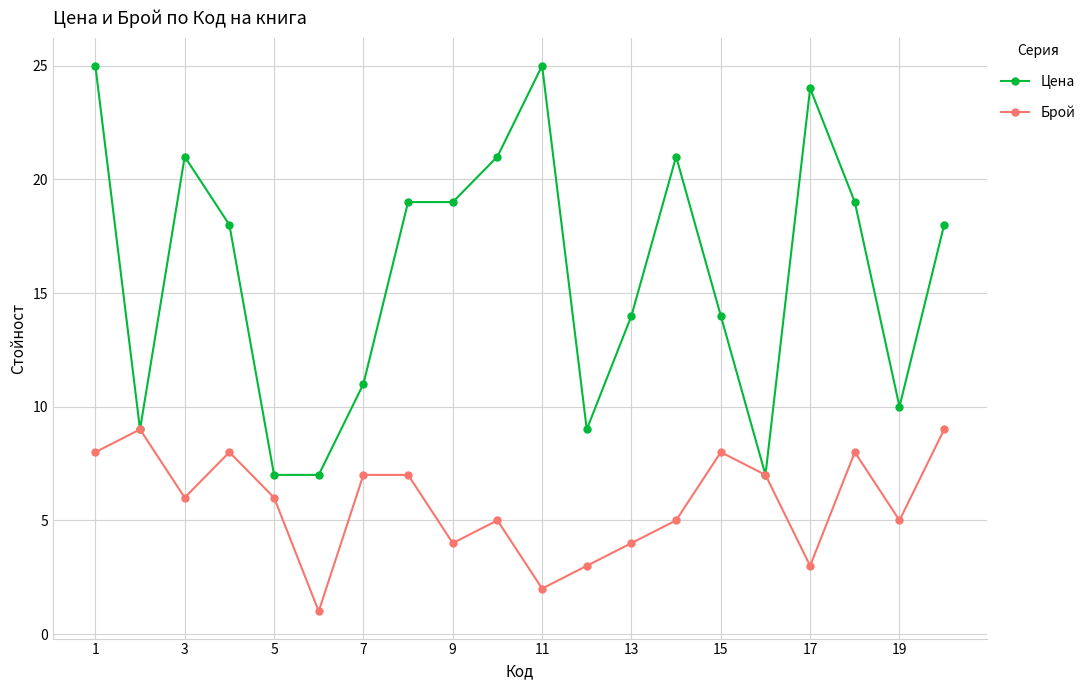

Reading left to right, list all the values displayed in this chart.

Цена: 25	9	21	18	7	7	11	19	19	21	25	9	14	21	14	7	24	19	10	18
Брой: 8	9	6	8	6	1	7	7	4	5	2	3	4	5	8	7	3	8	5	9